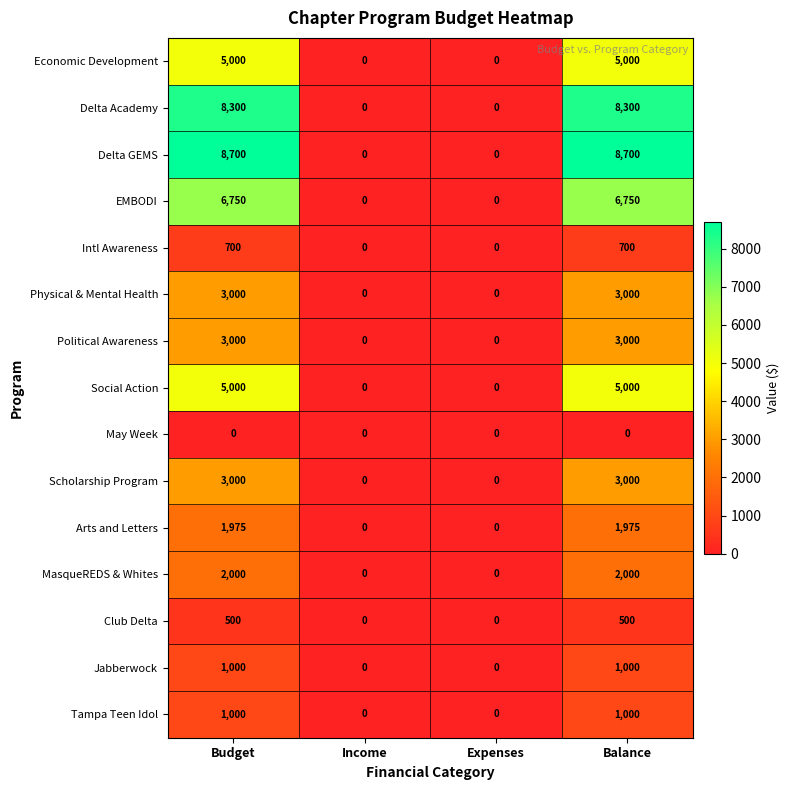

How many categories are shown in the chart?

4